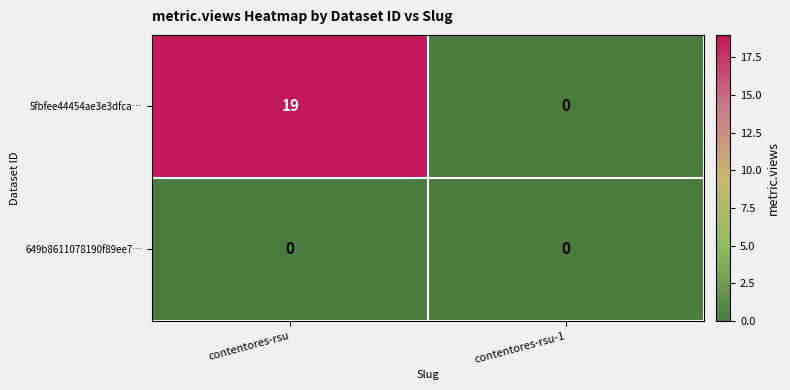

Reading left to right, extract all data points from this chart.

5fbfee44454ae3e3dfca…: contentores-rsu=19	contentores-rsu-1=0
649b8611078190f89ee7…: contentores-rsu=0	contentores-rsu-1=0